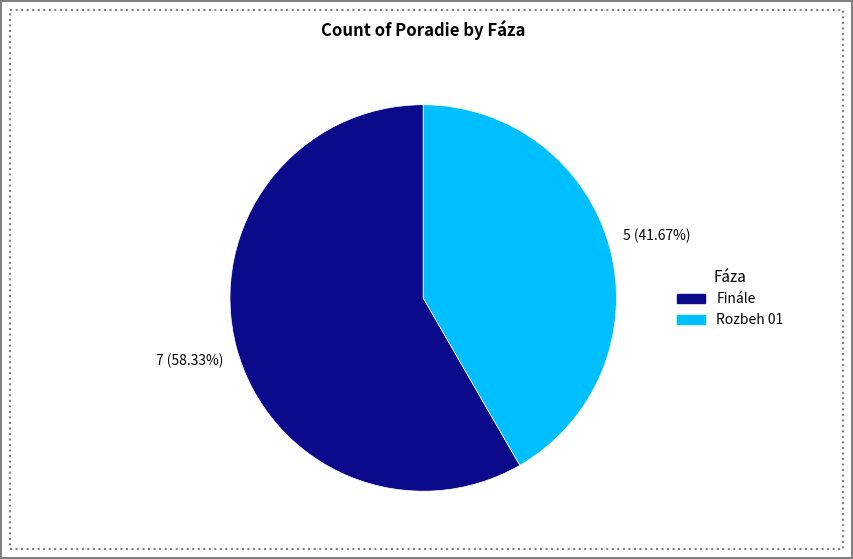

How many slices are in this pie chart?

2